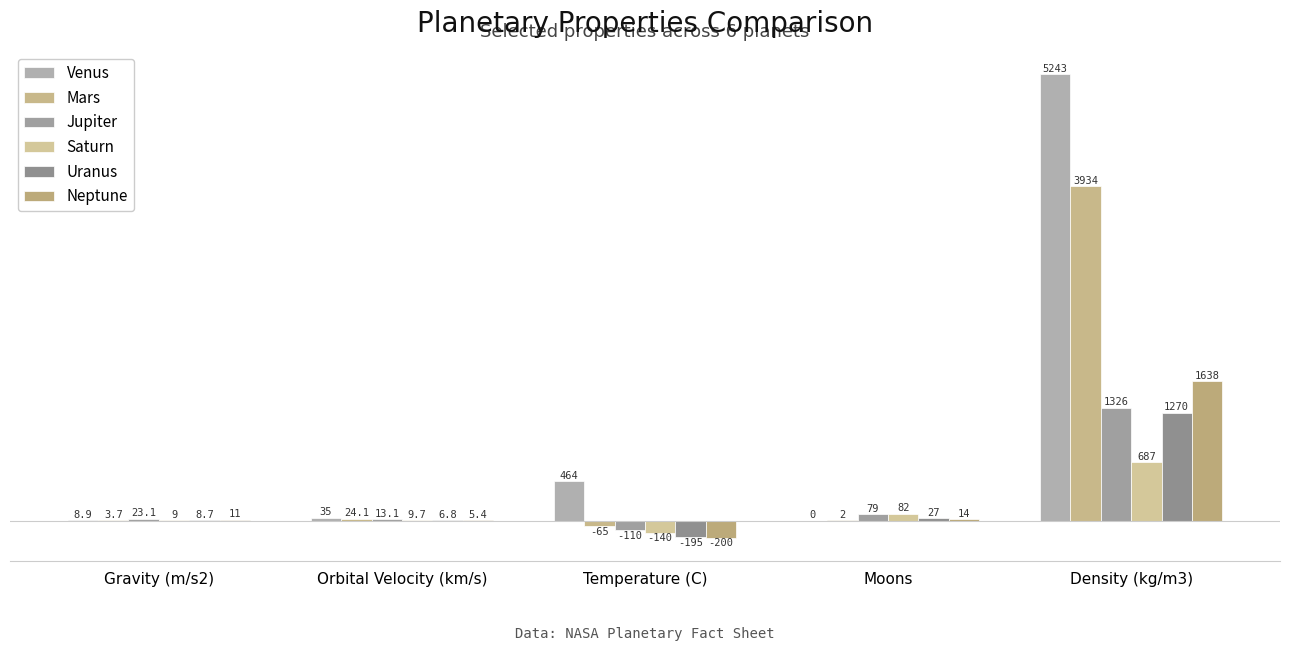

The Uranus series shows -47.7 at Temperature (C). True or false?

False